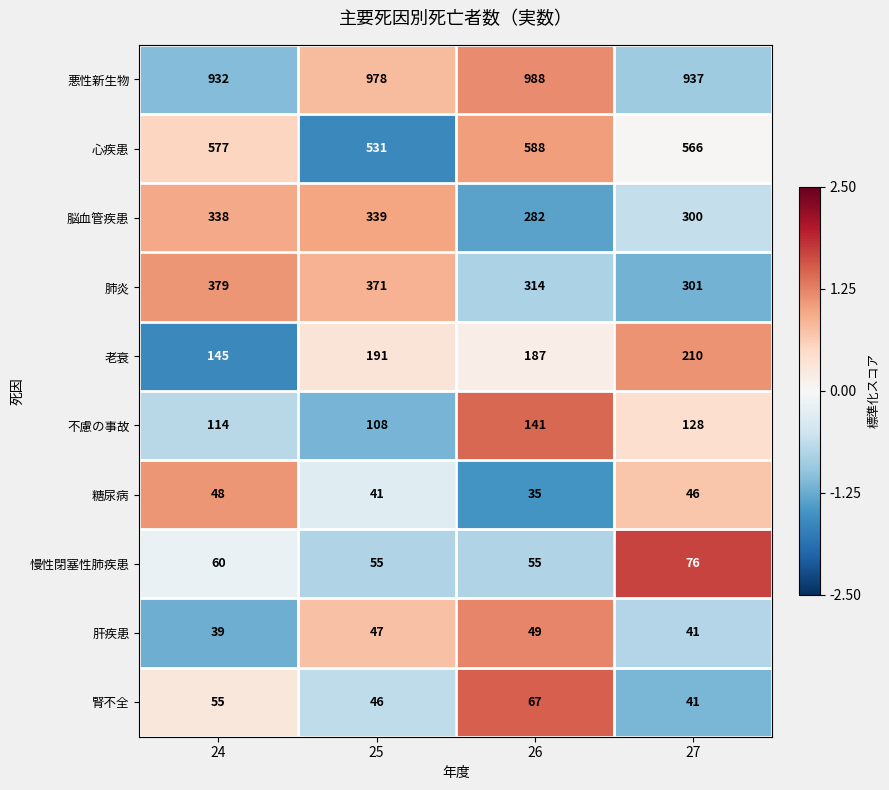

List the series in order of their peak value, highest first.

悪性新生物, 心疾患, 肺炎, 脳血管疾患, 老衰, 不慮の事故, 慢性閉塞性肺疾患, 腎不全, 肝疾患, 糖尿病